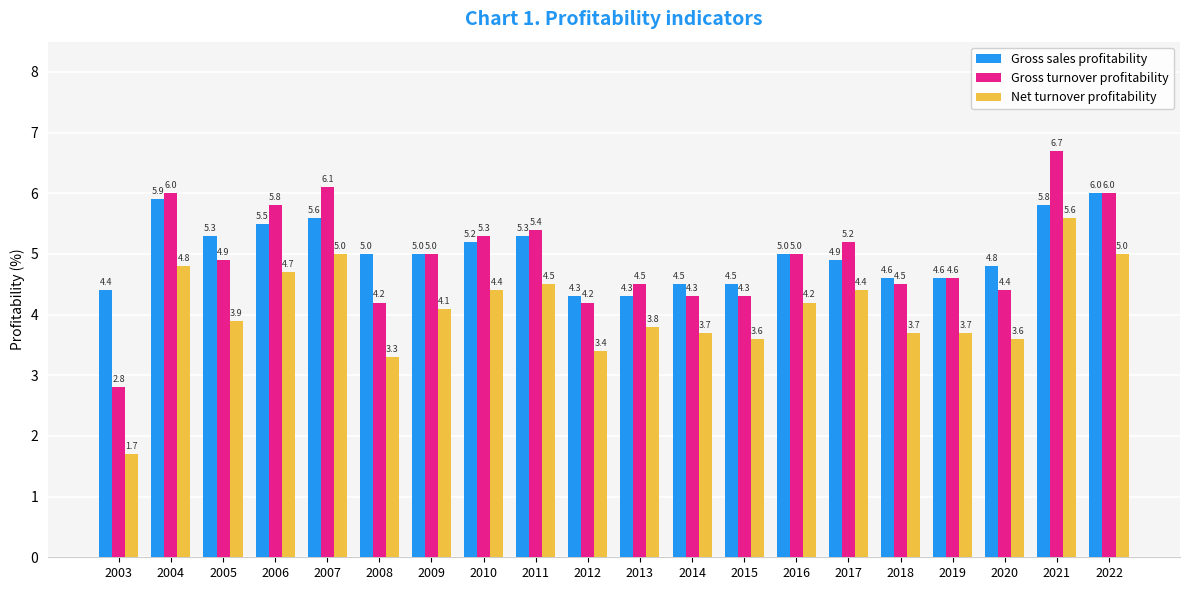

Does the chart contain stacked bars?

No